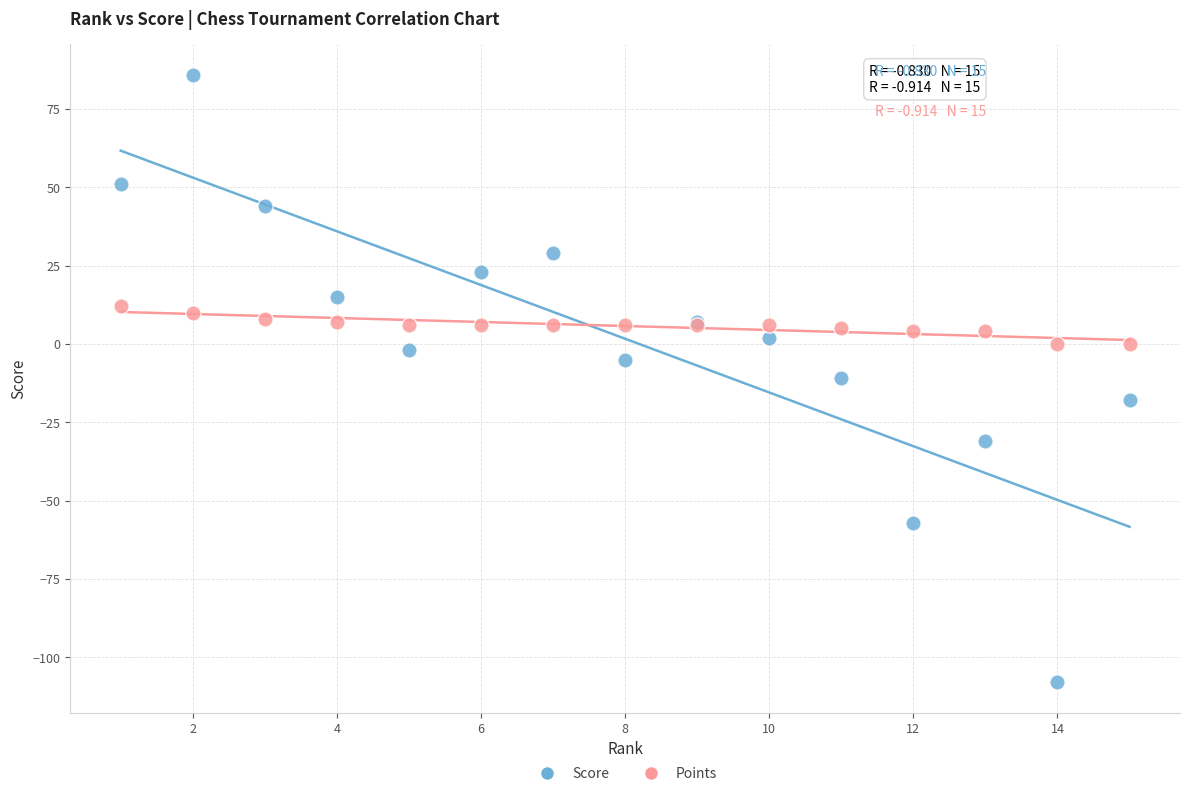

Which series has the widest spread of Y values?

Score